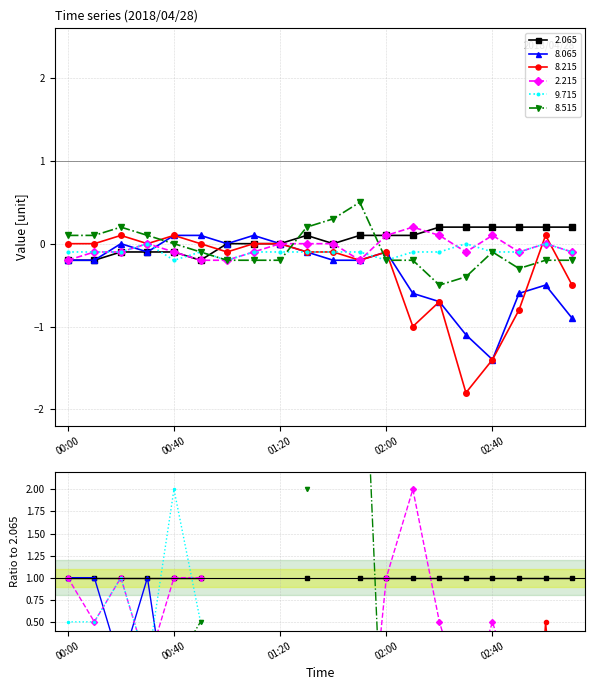

How many data points in 9.715 are less than 0?

17